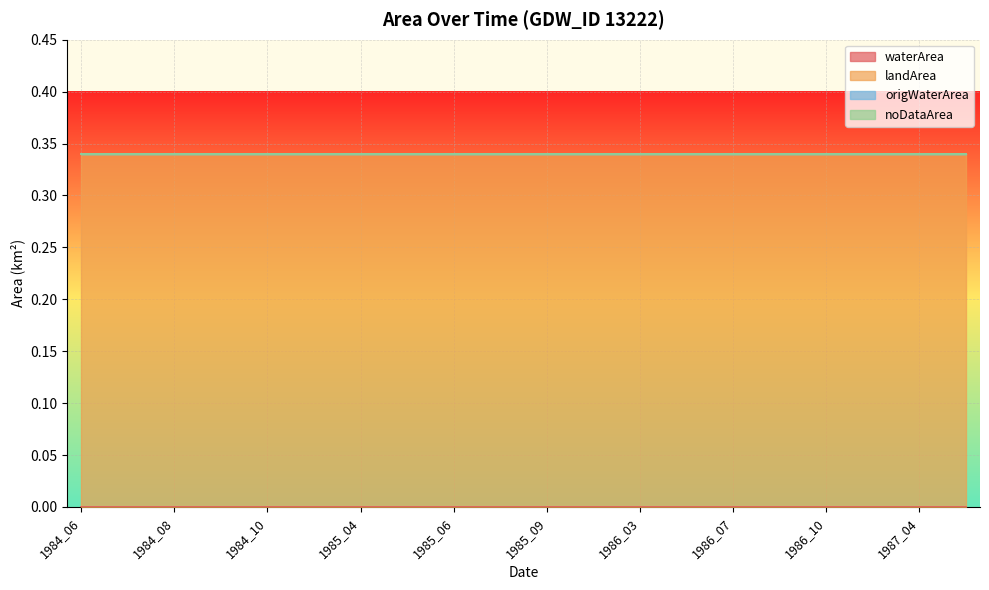

How many lines are shown in the chart?

4